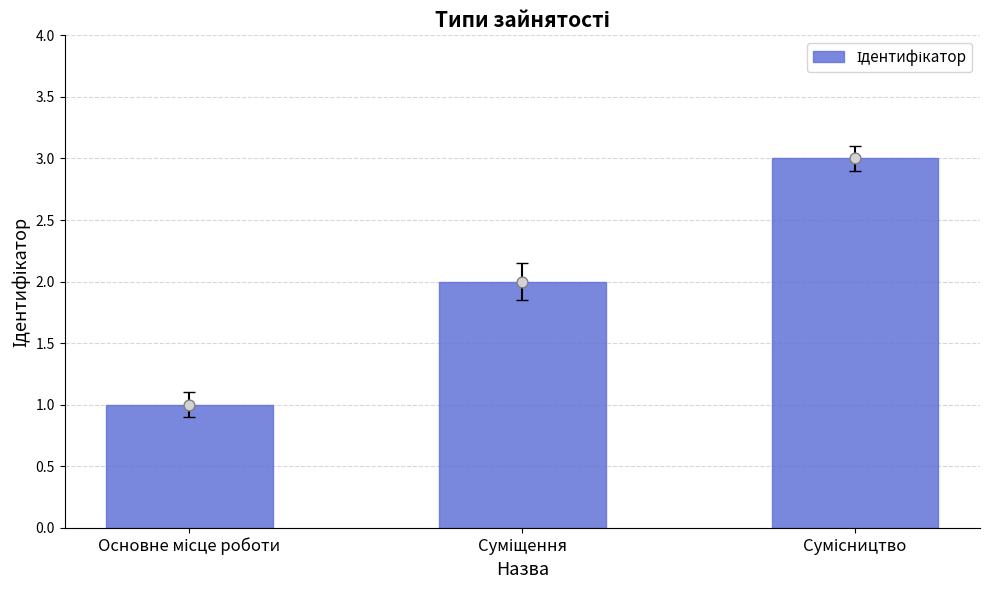

Approximately how many times larger is the value at Сумісництво compared to Основне місце роботи?

3.0